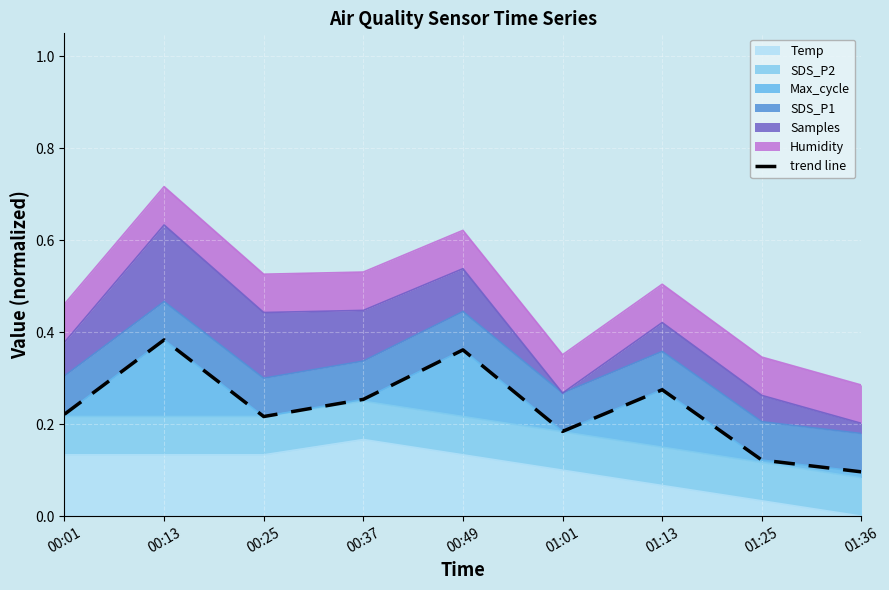

How many lines are shown in the chart?

1